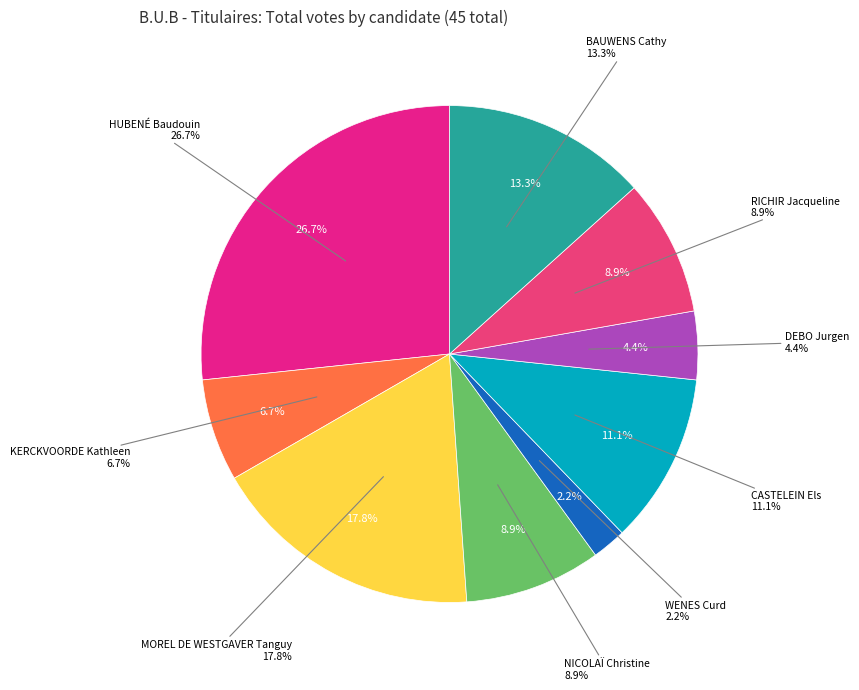

Does WENES Curd account for over 50% of the chart?

No